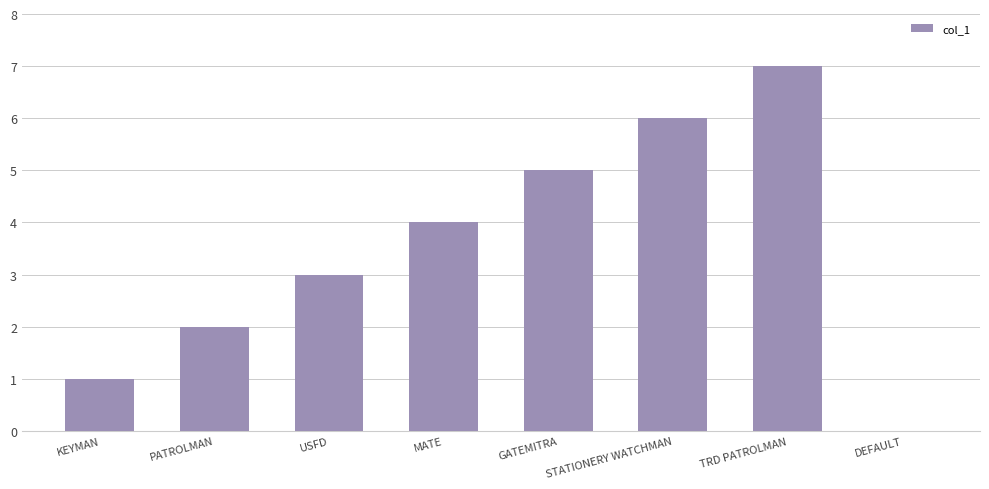

Count the number of data series in this chart.

1